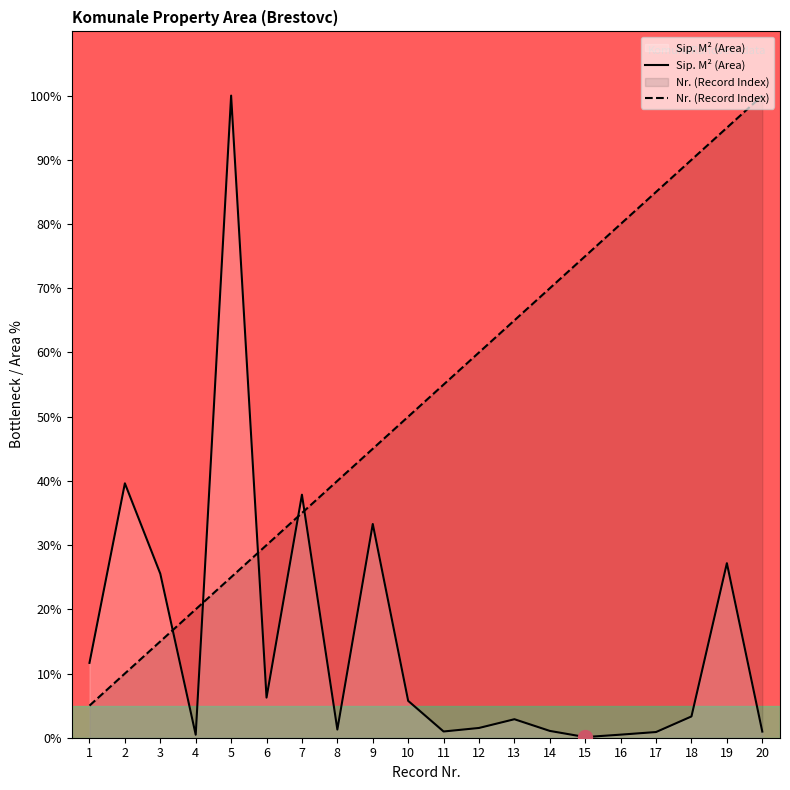

What is the average value of the Nr. (Record Index) series?

52.5